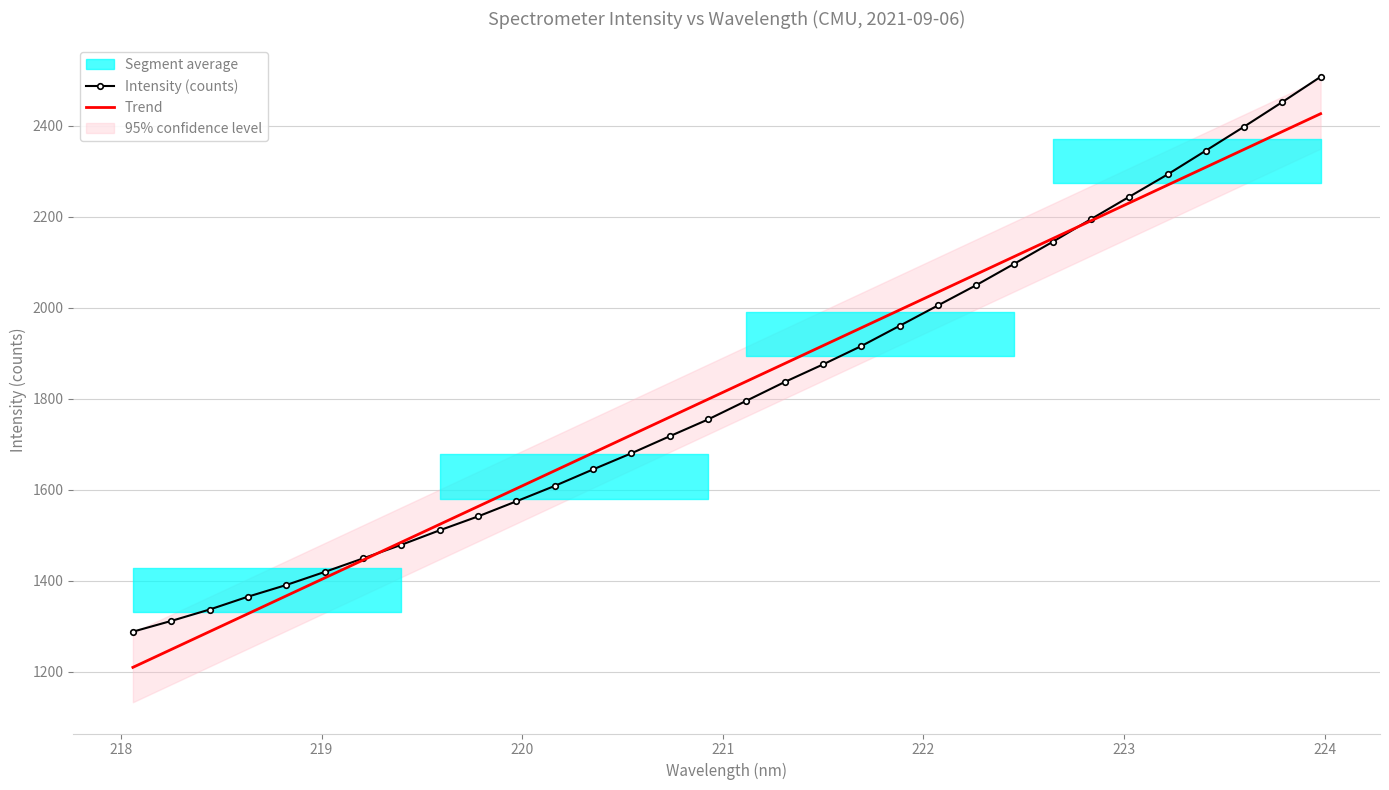

How many times do Trend and Intensity (counts) cross each other?

2